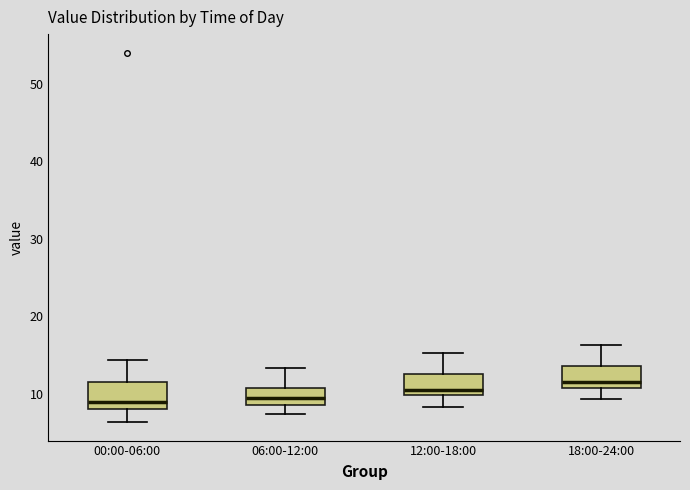

Which box's median line is the highest?

18:00-24:00